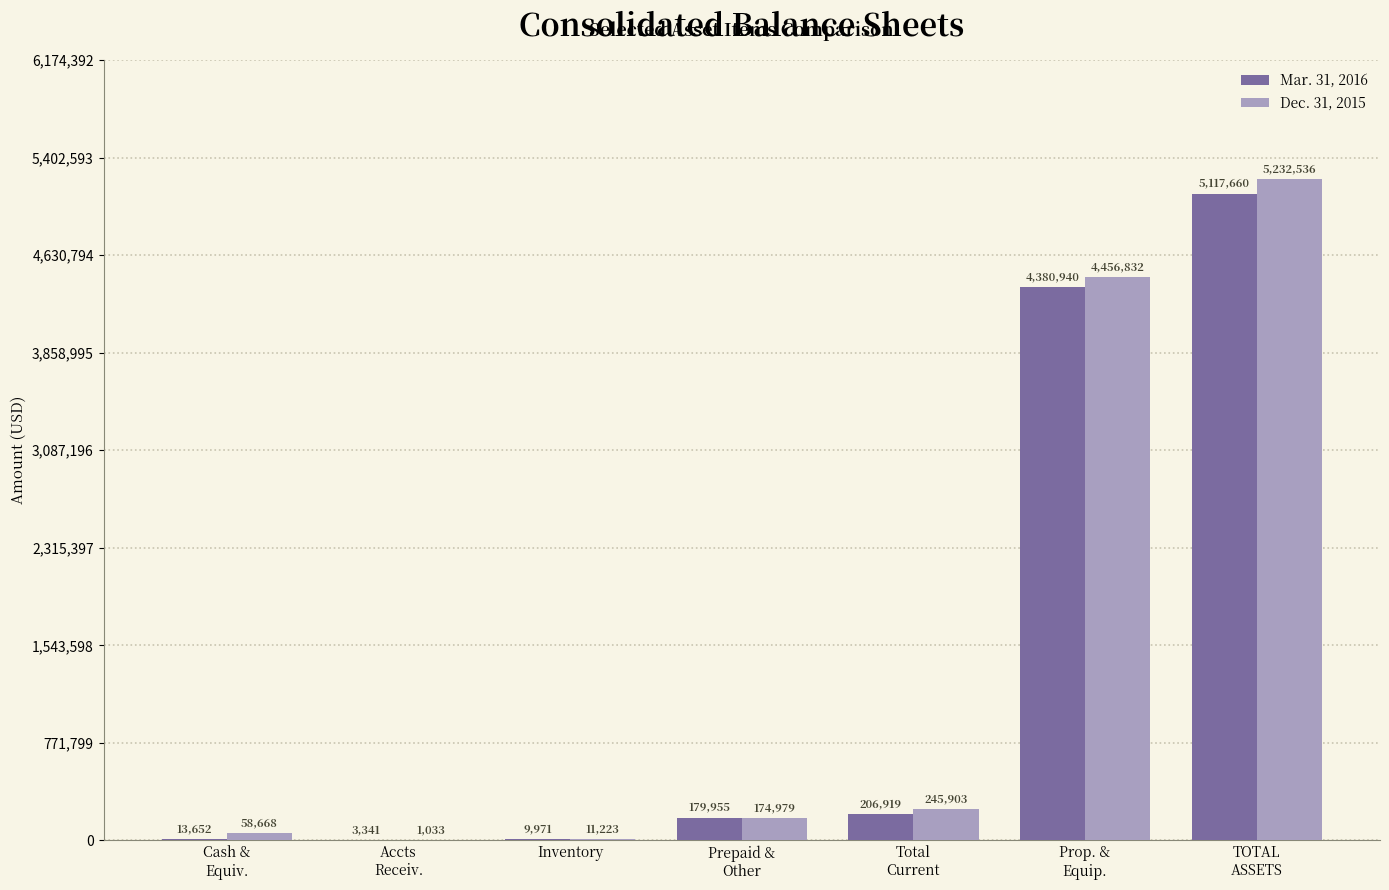

What is the maximum value shown in the chart?

5232536